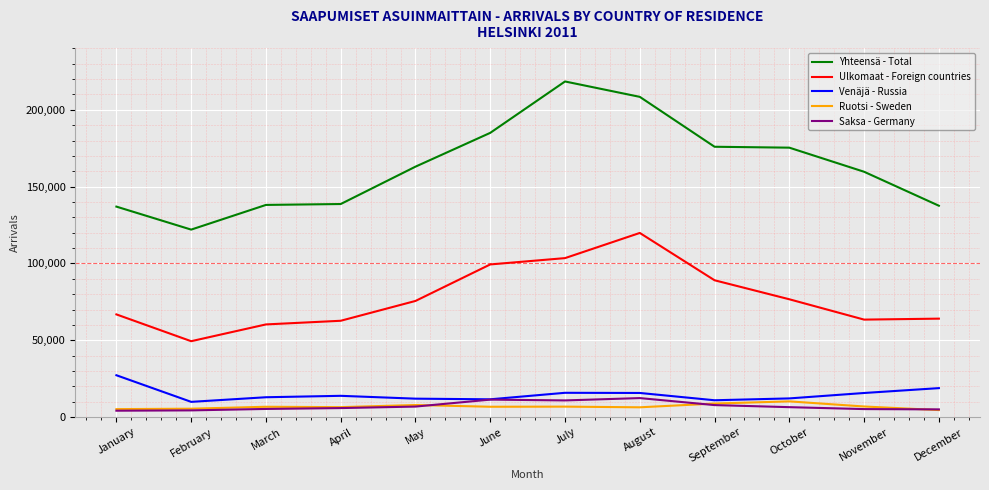

Which series changed the most between March and August?

Yhteensä - Total